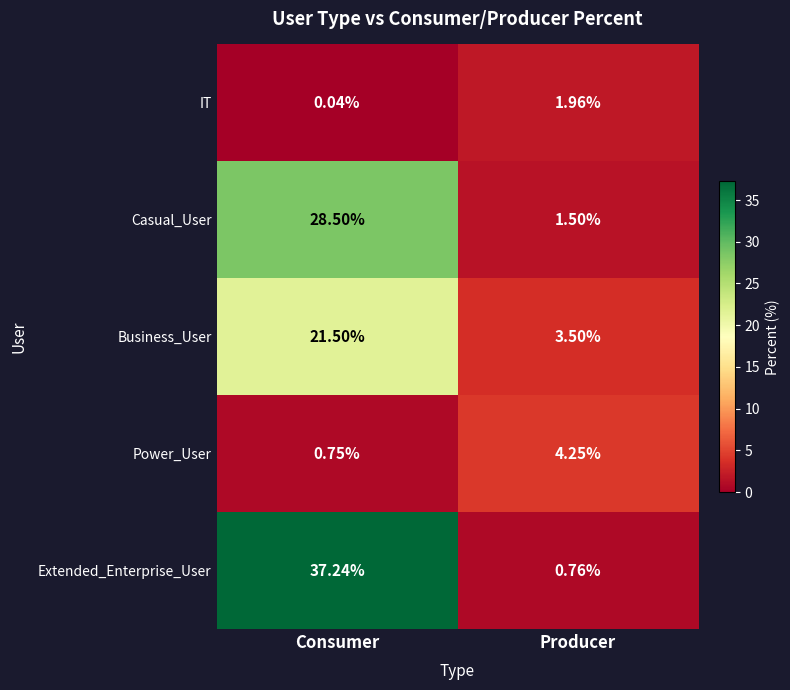

At Producer, list the series in order from largest to smallest.

Power_User, Business_User, IT, Casual_User, Extended_Enterprise_User